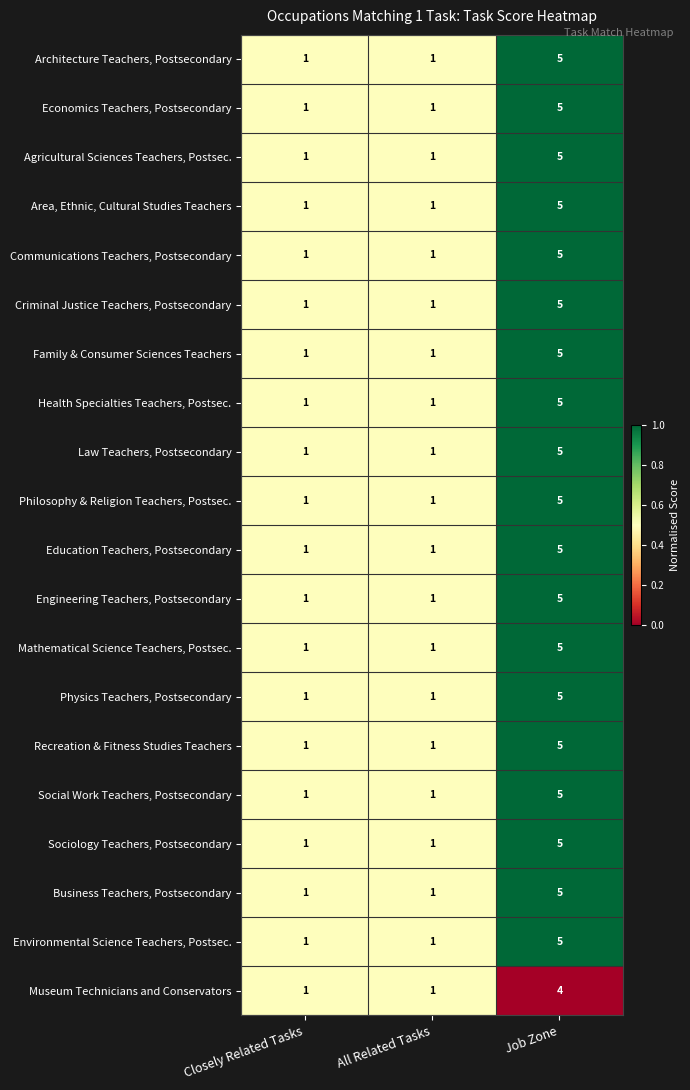

Is the value of Communications Teachers, Postsecondary at Job Zone greater than the value of Environmental Science Teachers, Postsec. at Closely Related Tasks?

Yes